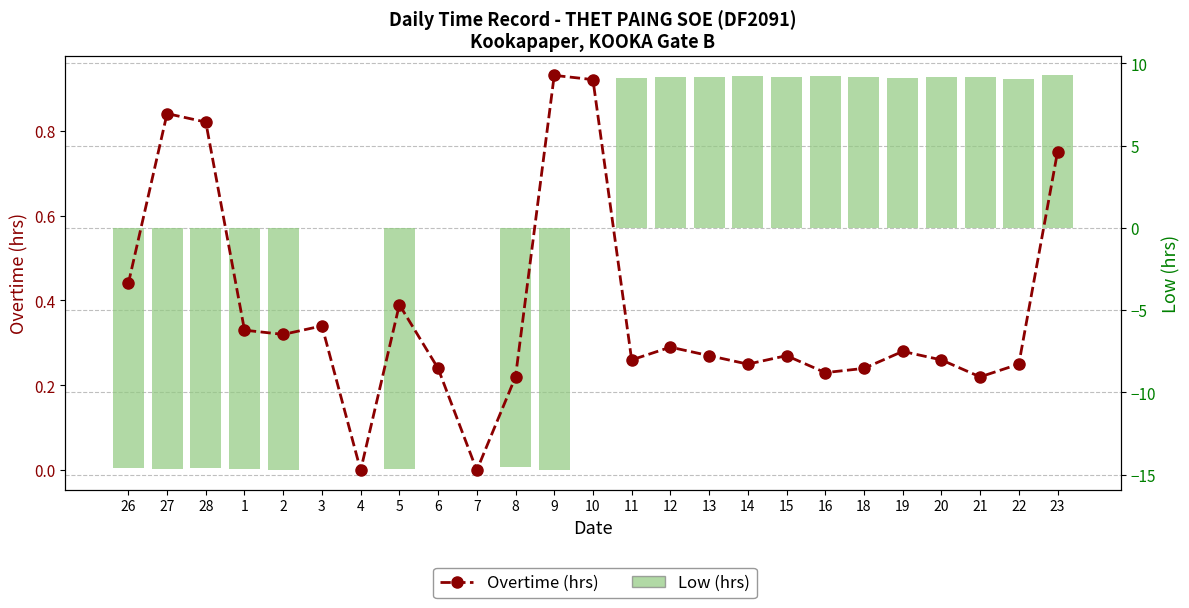

Is the value of Low (hrs) at 23 greater than the value of Overtime (hrs) at 5?

Yes